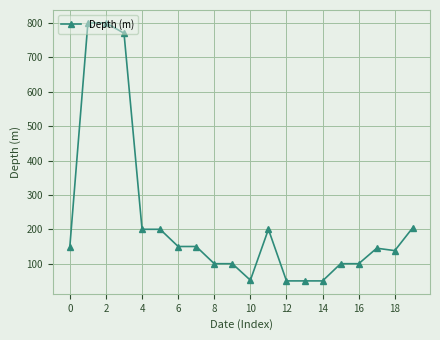

What is the value of the 7th point from the left?

150